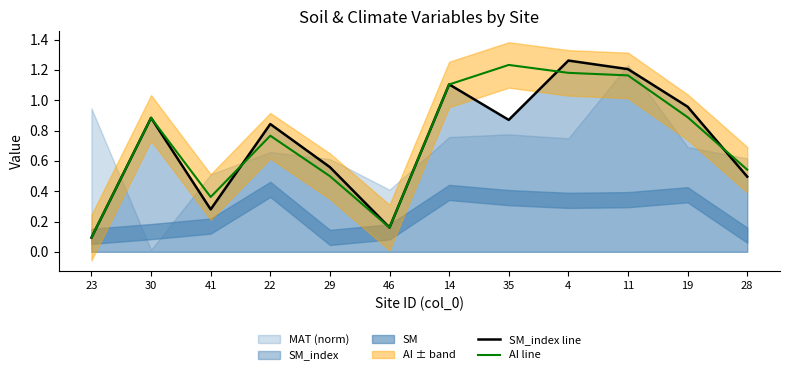

The value of AI line at 11 is 1.2. True or false?

True